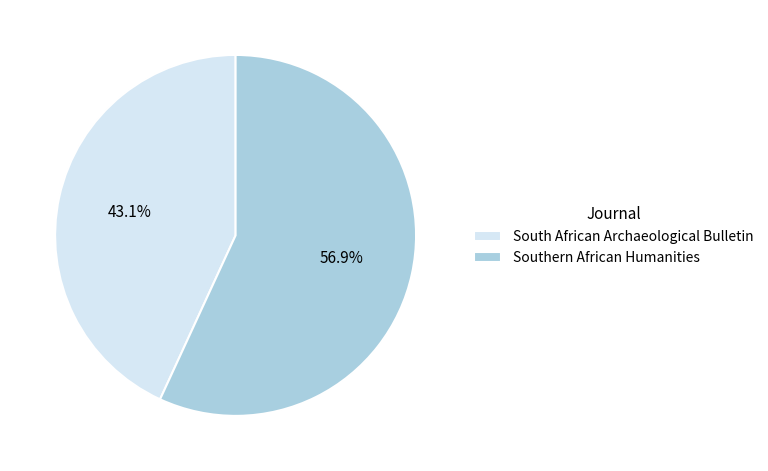

How many segments does this pie chart have?

2